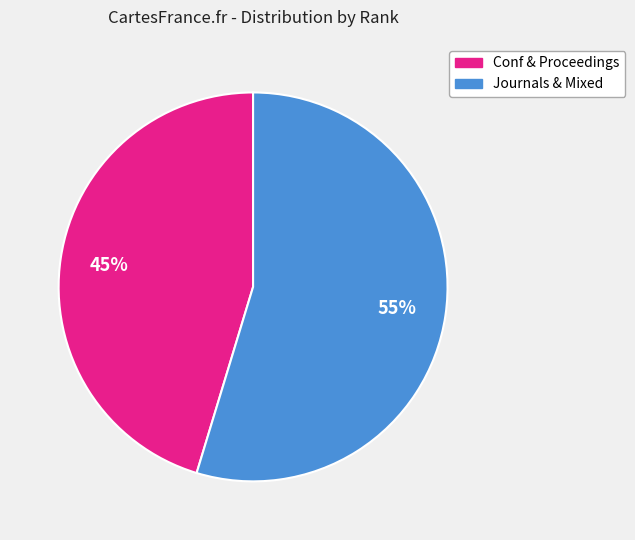

To the nearest percent, what is the average slice percentage?

50%